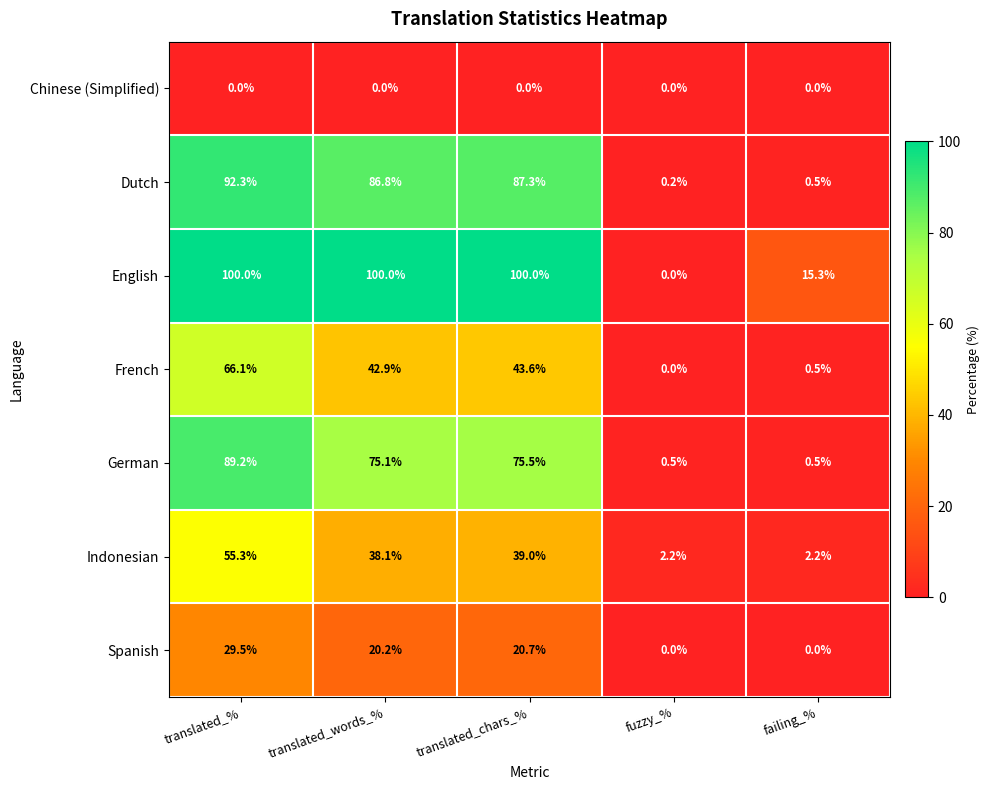

The Chinese (Simplified) series shows 0.0 at failing_%. True or false?

True